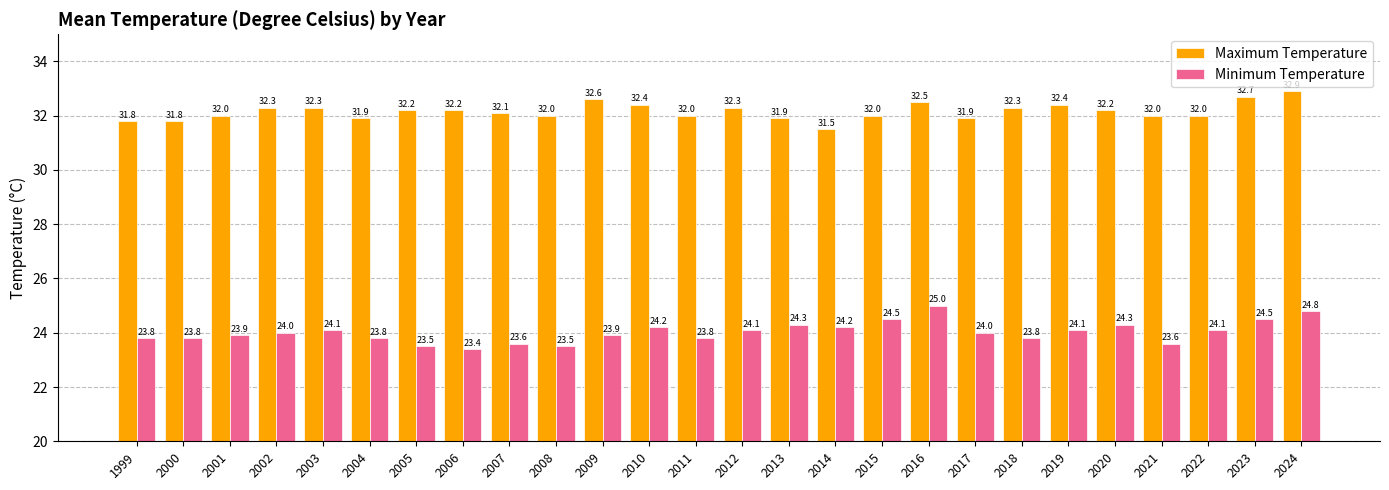

What is the sum of all Minimum Temperature values?

624.6